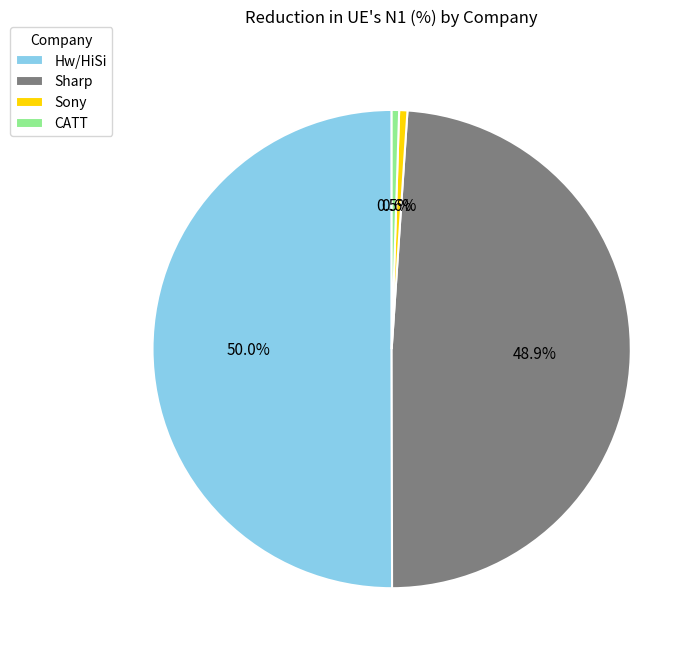

How many slices are in this pie chart?

4